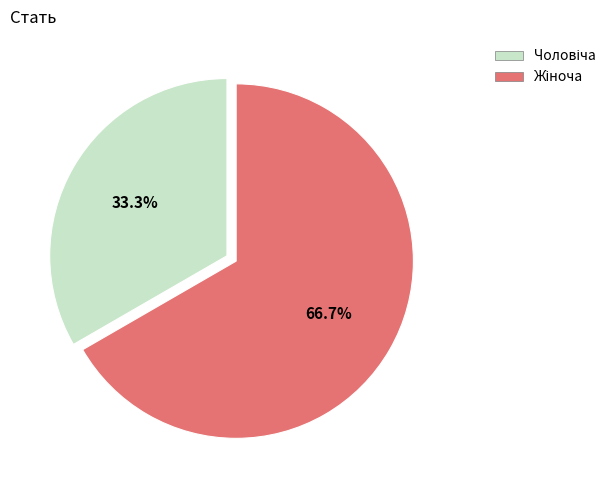

What portion of the pie excludes Жіноча?

33.3%